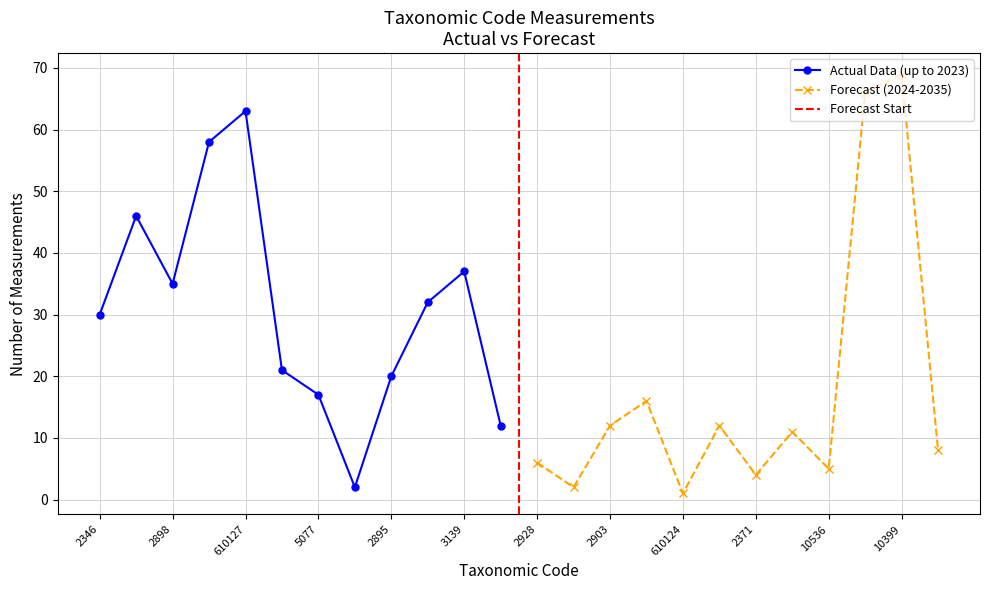

Is it true that Actual Data (up to 2023) equals 112 at 610127?

False